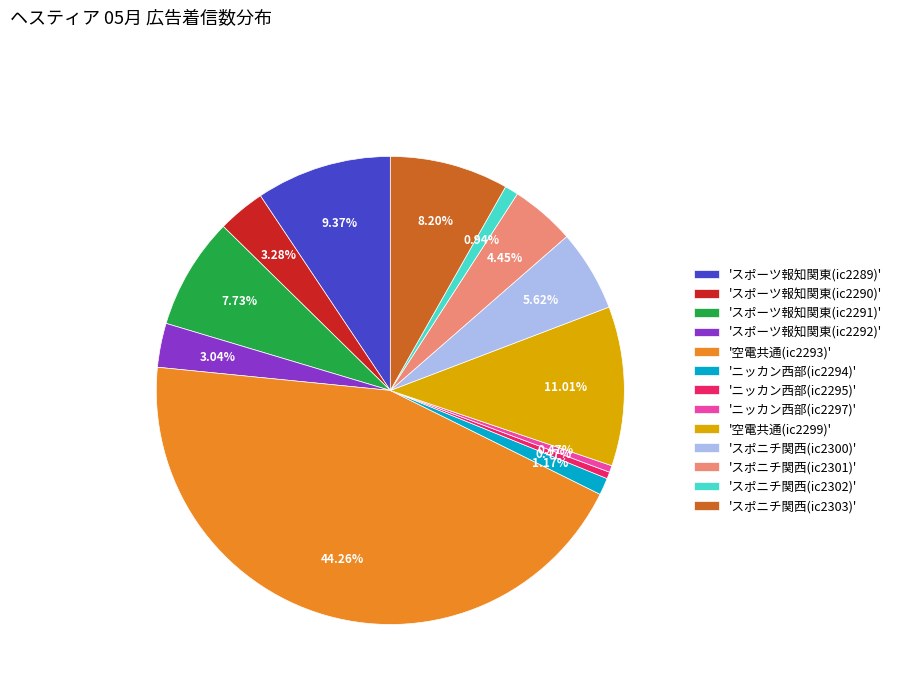

Is there any slice that represents more than half of the pie?

No